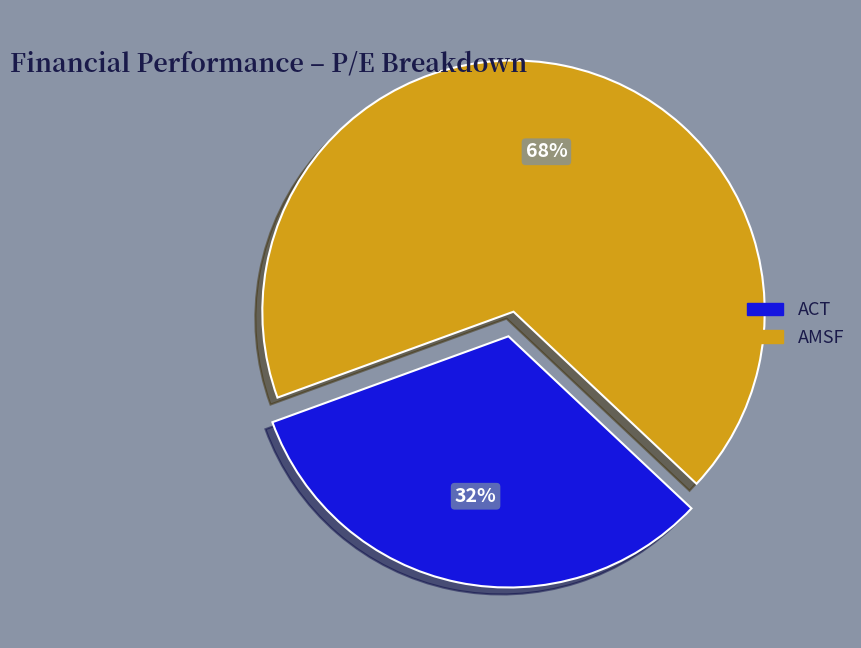

How many segments does this pie chart have?

2